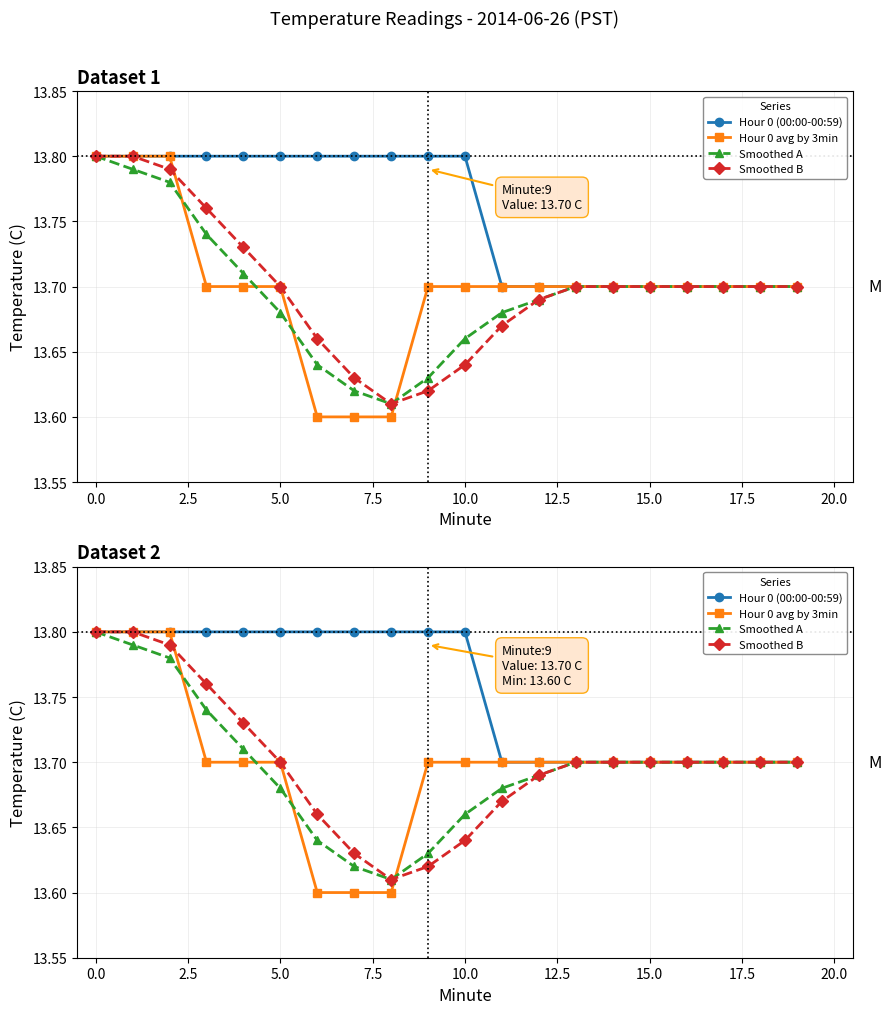

What position from the right is 14?

6